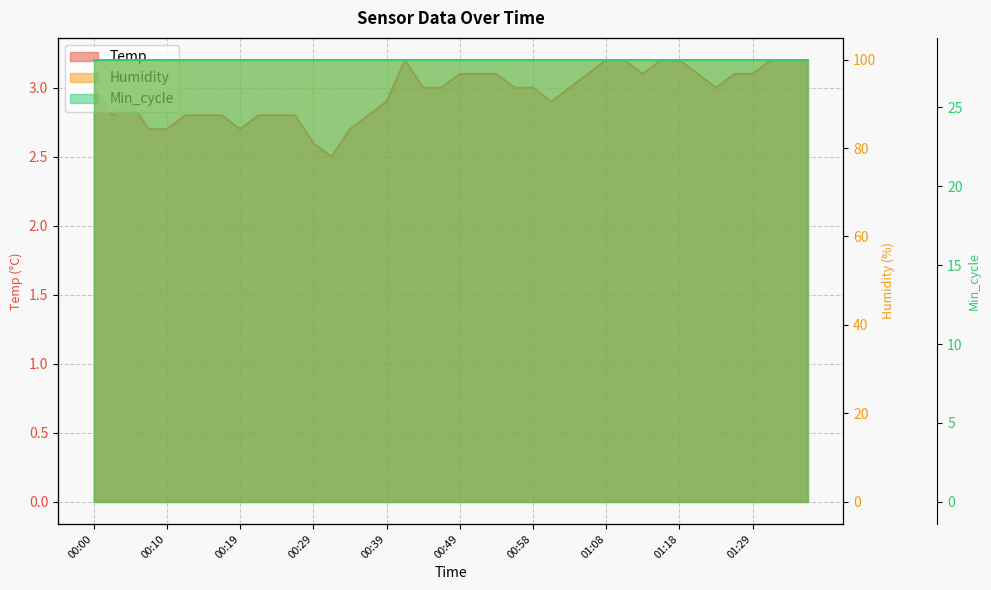

True or false: Temp line and Min_cycle line intersect in this chart.

False